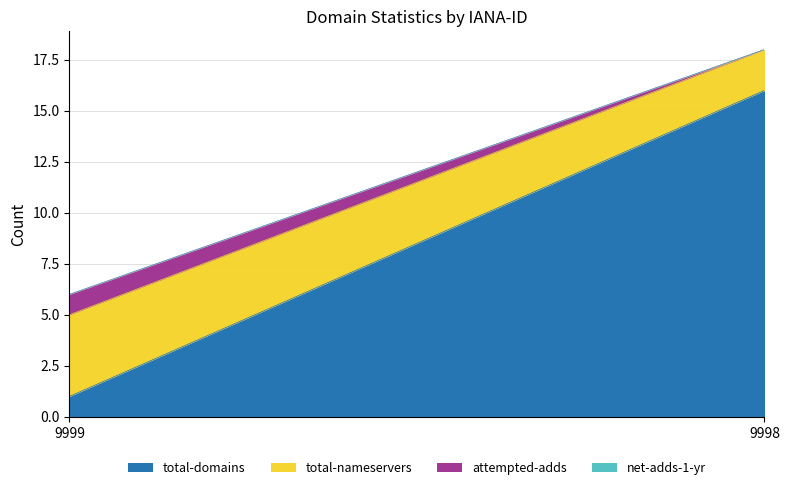

Rank the categories by total-domains value from lowest to highest.

9999, 9998